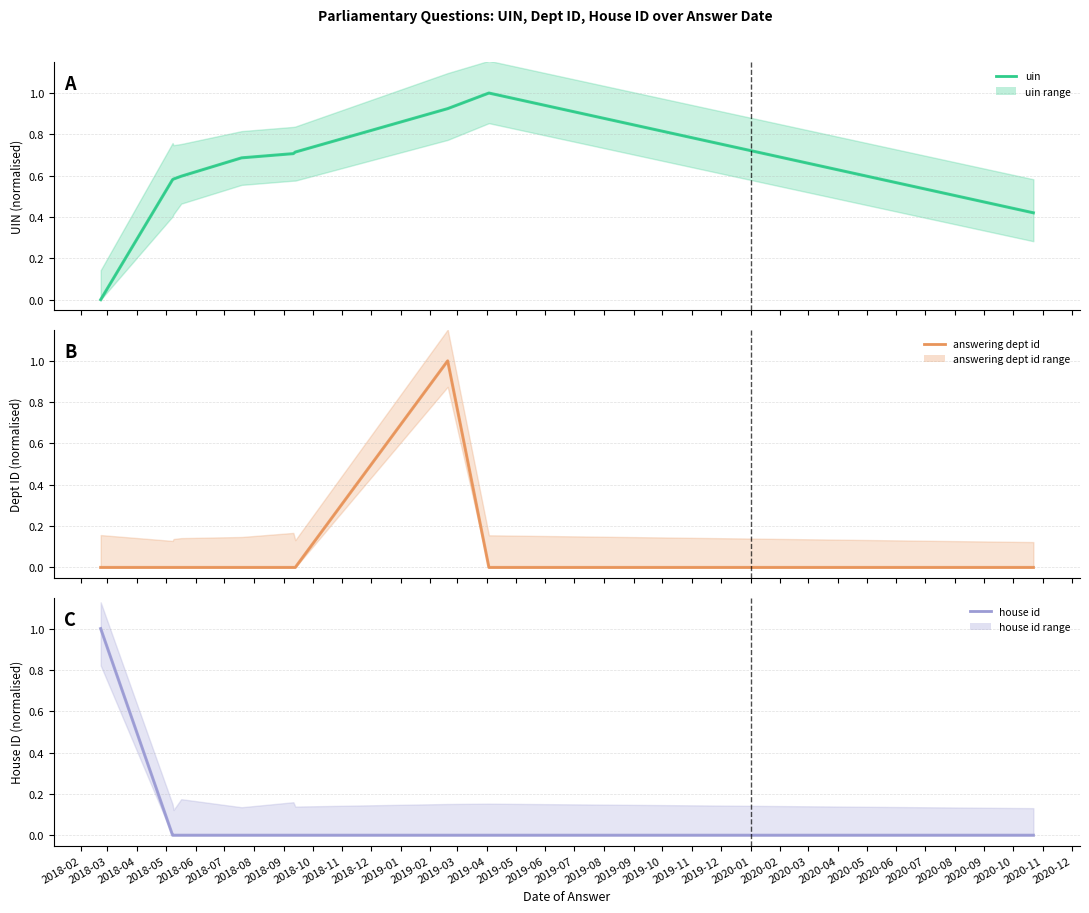

At how many categories does at least one series exceed 0?

10